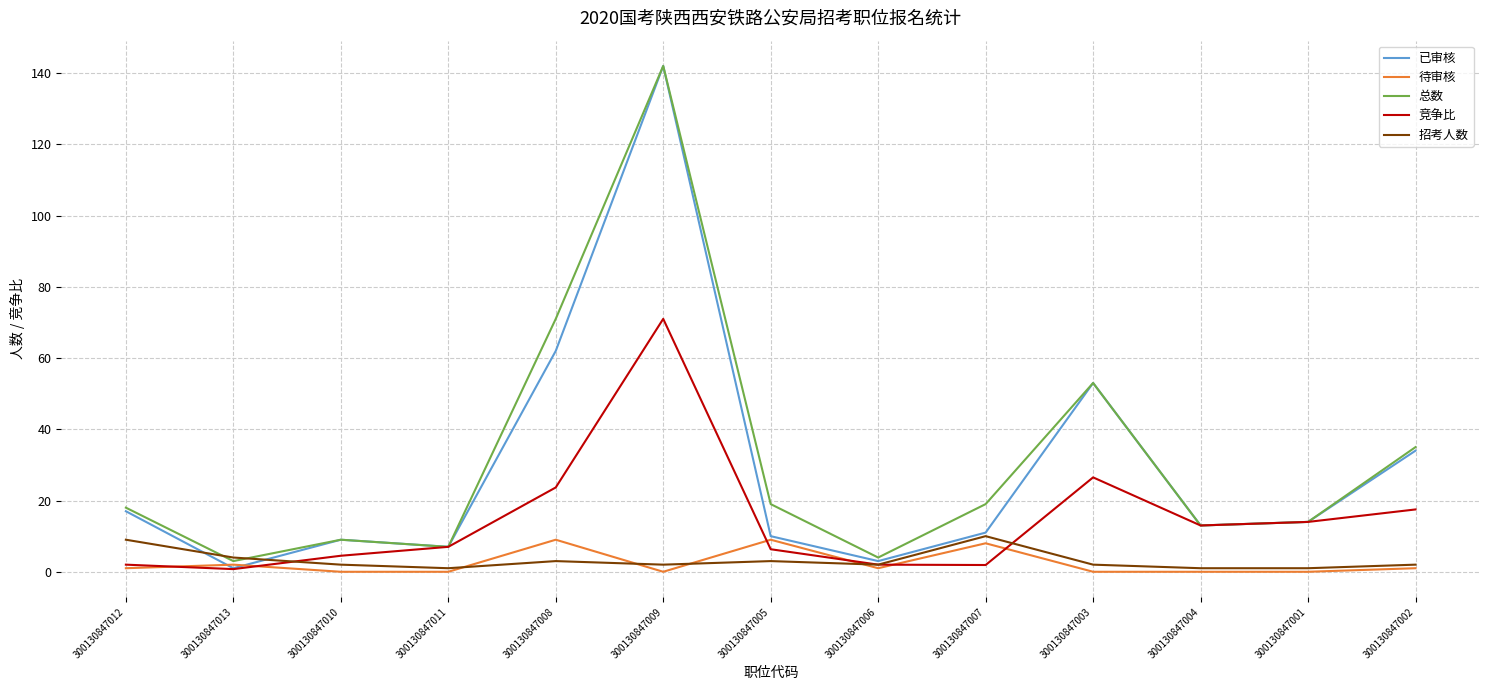

At which category is the sum across all series the highest?

300130847009